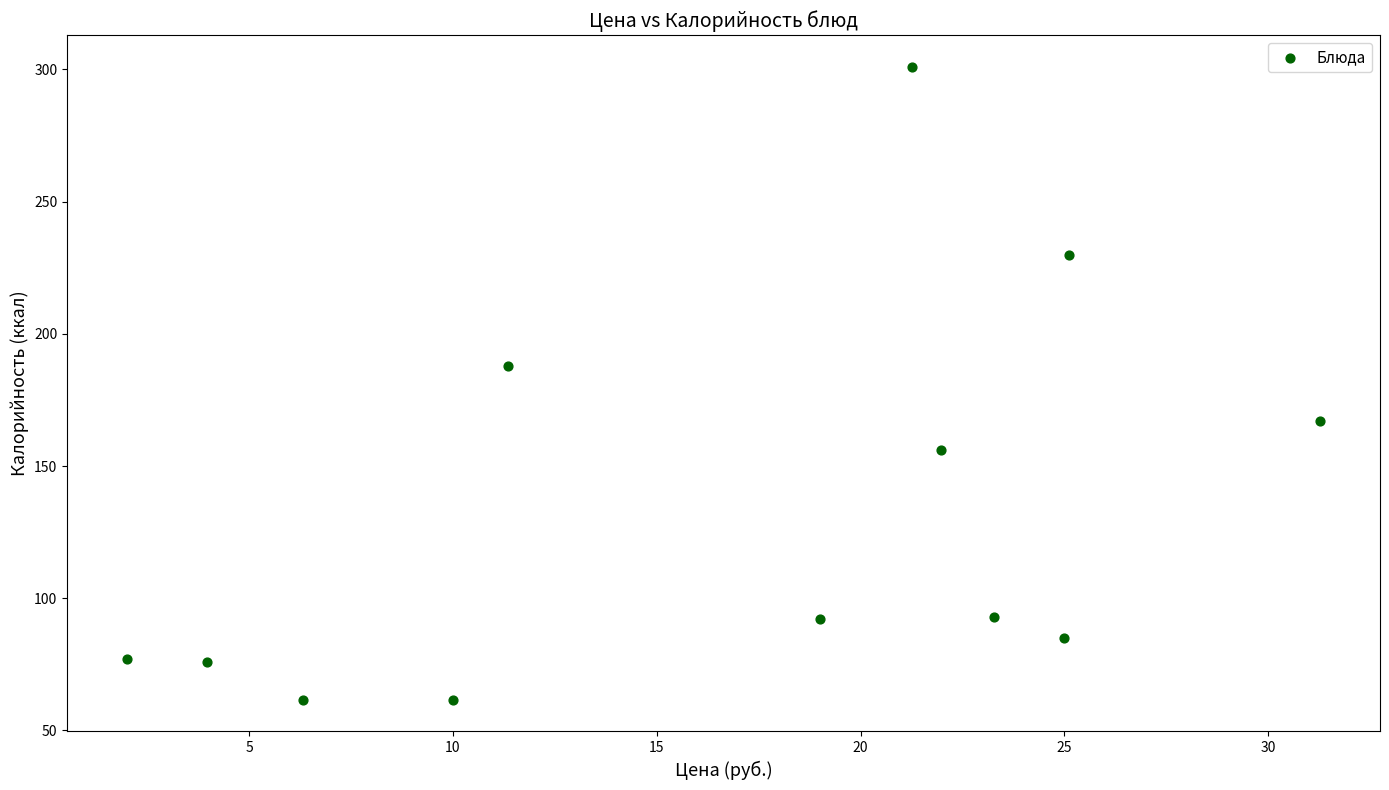

What is the range of Y values (max minus min)?

239.4